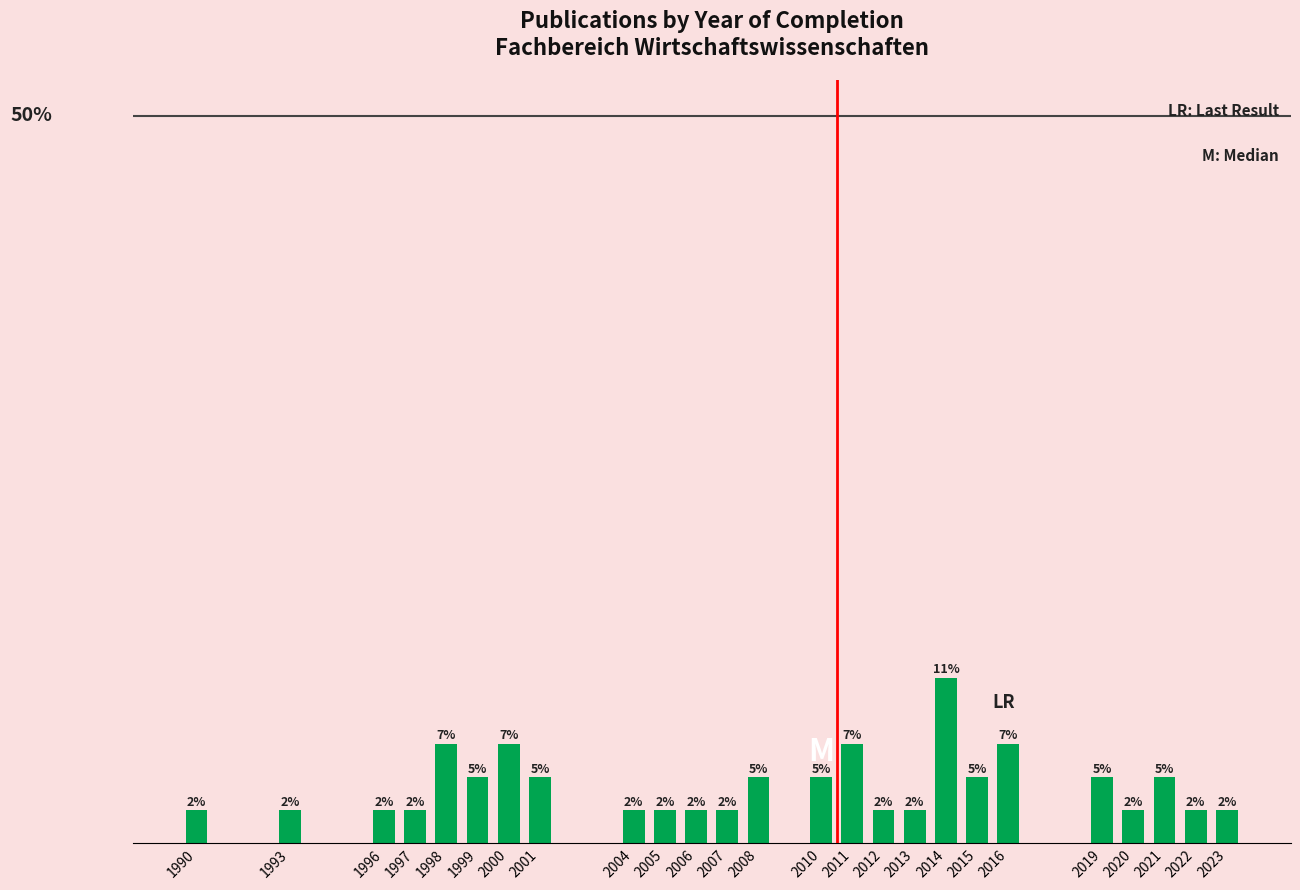

Does the chart contain any negative values?

No